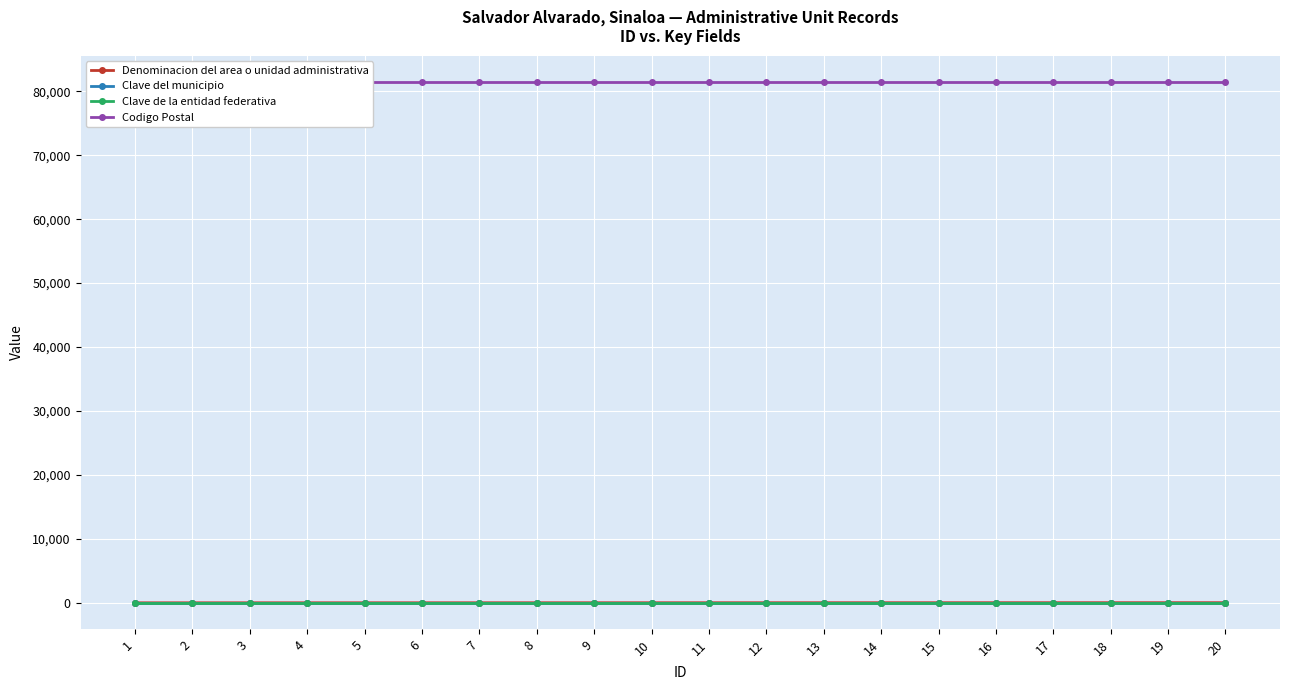

What is the spread (max minus min) of values at 3?

81457